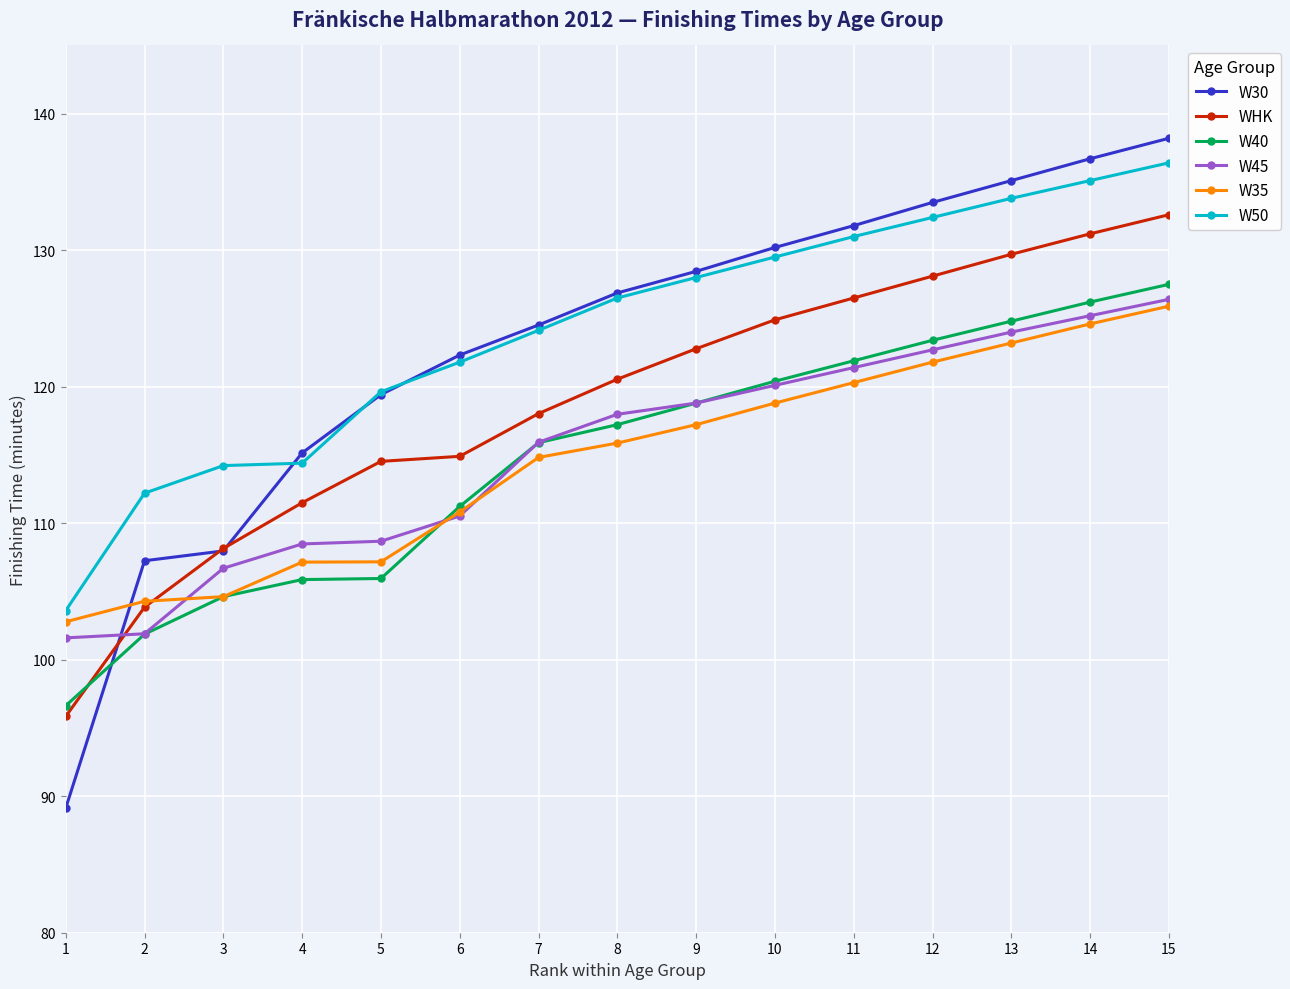

Where is W50 nearest to the value 120?

5